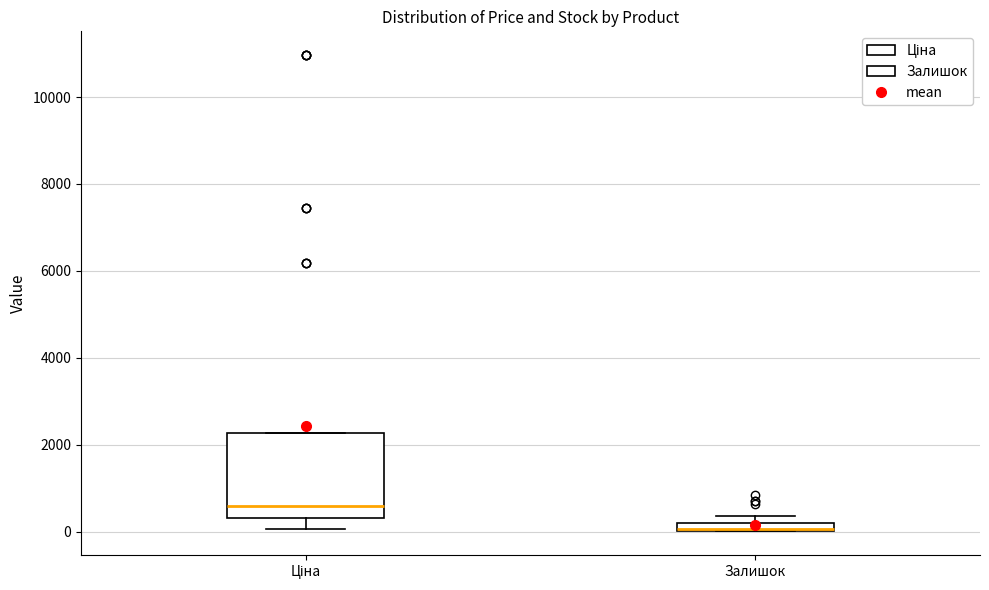

Where is the upper edge of the box for Залишок on the y-axis? The values are not printed on the chart, so give them approximately, as read against the axis.

200